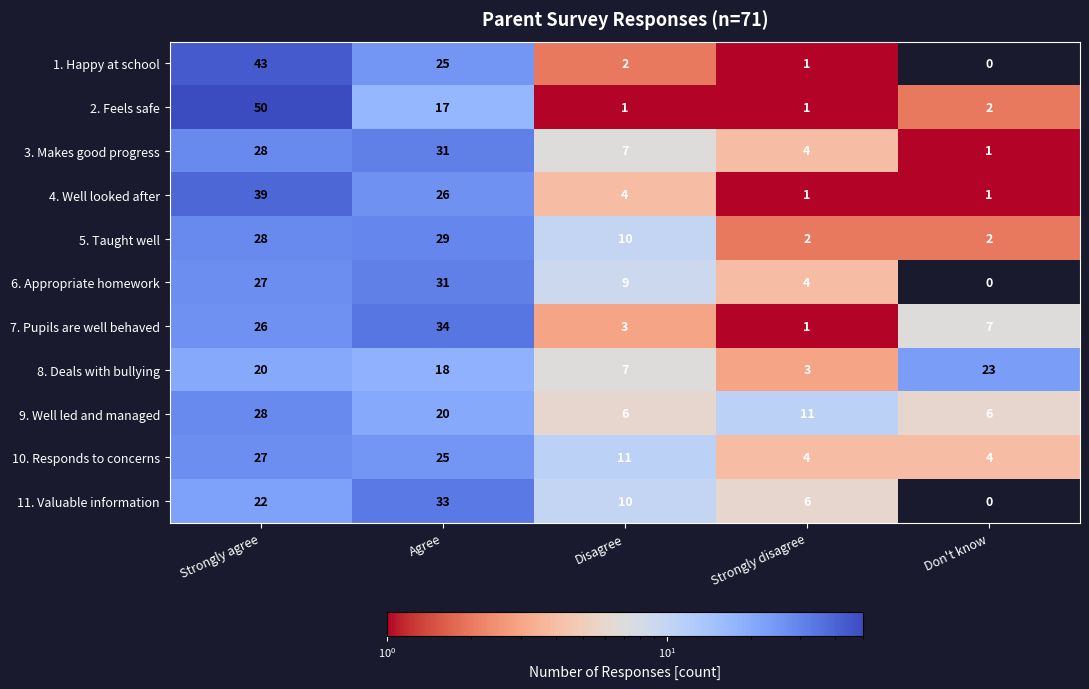

At which category does the chart reach its peak across all series?

Strongly agree